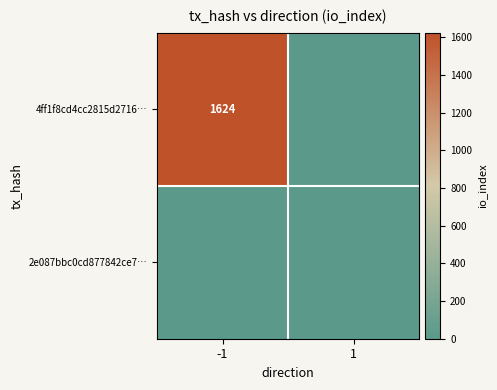

The 4ff1f8cd4cc2815d2716… series shows 2611 at -1. True or false?

False